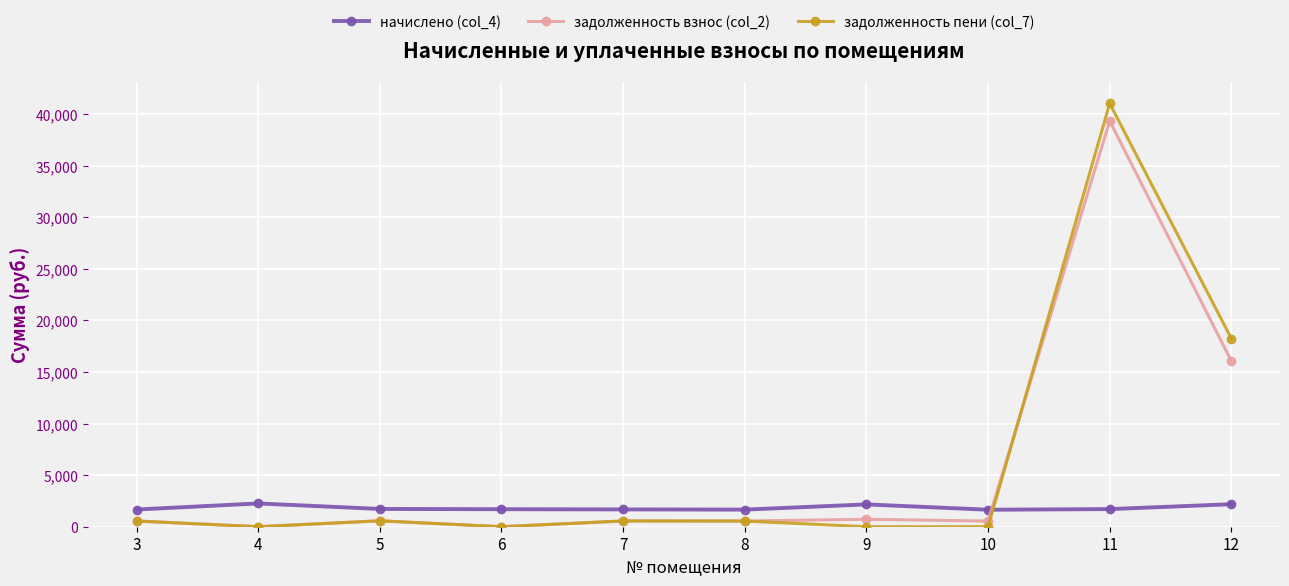

Where is задолженность взнос (col_2) nearest to the value 19660?

12